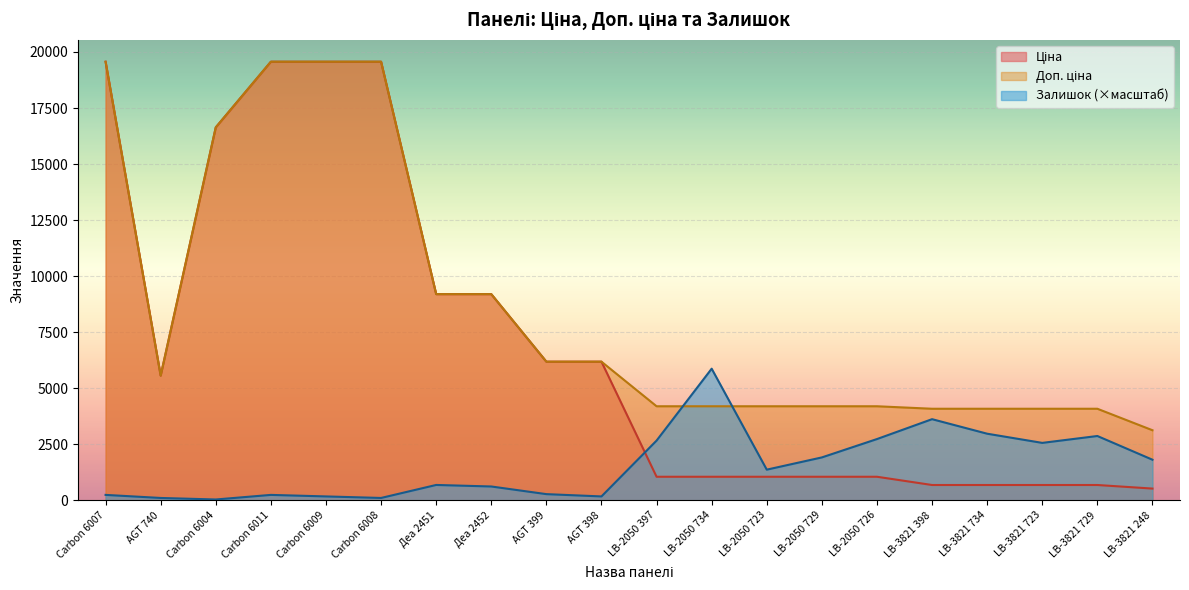

The value of Доп. ціна at Carbon 6007 is 19564.9. True or false?

True